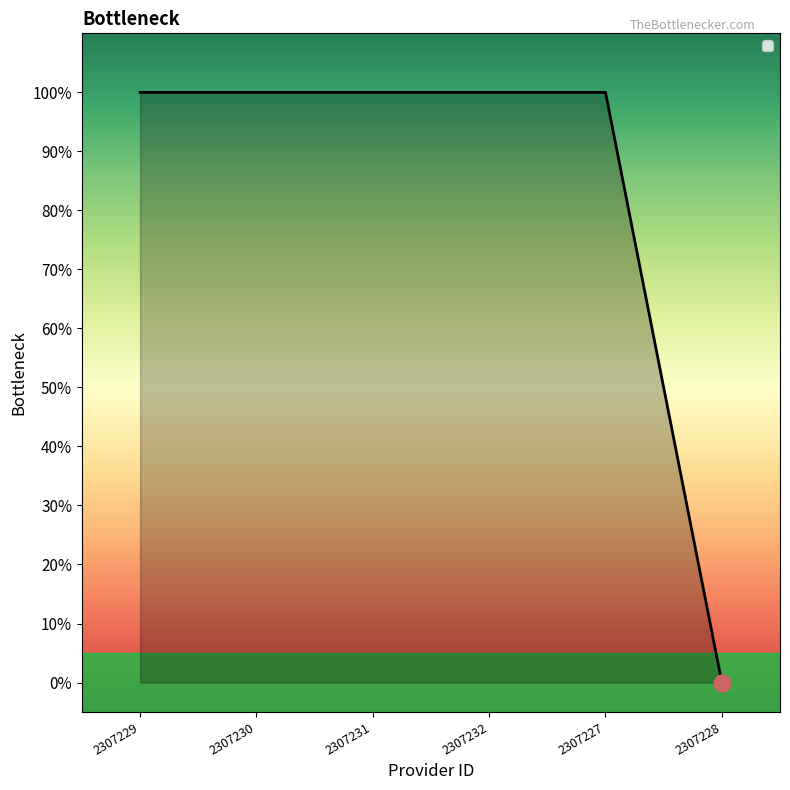

At which label is the value closest to 0?

2307228